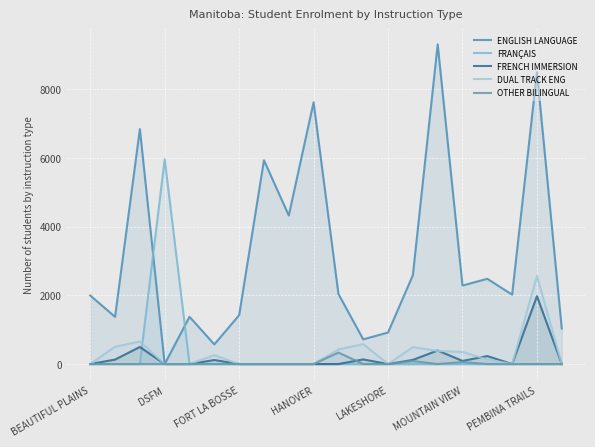

In FRANÇAIS, how many points are higher than both neighbors (excluding endpoints)?

1